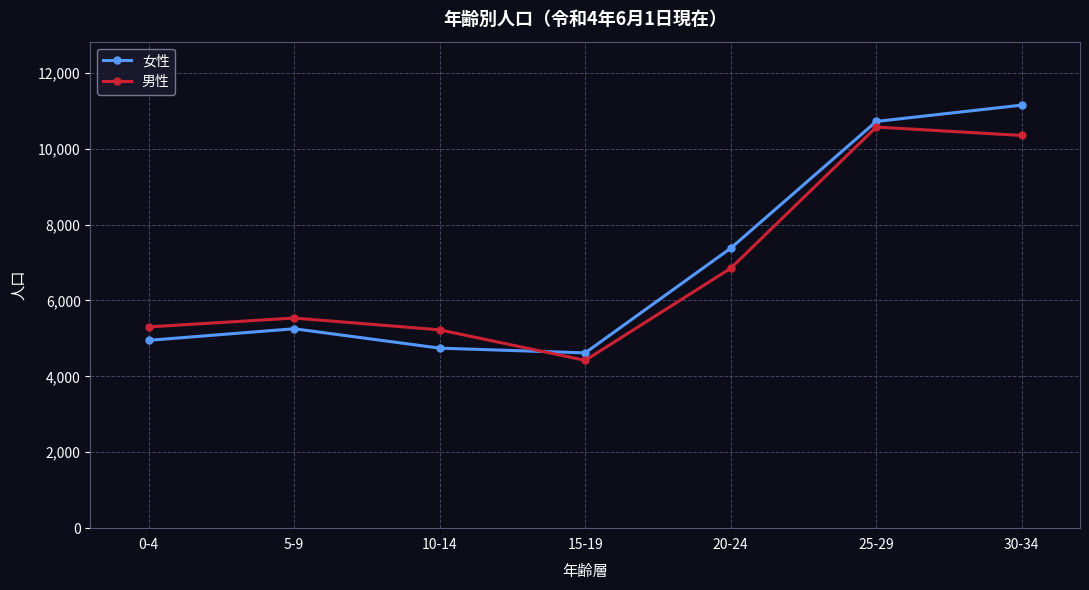

What is the approximate value of 男性 at 25-29, to the nearest 50?

10550